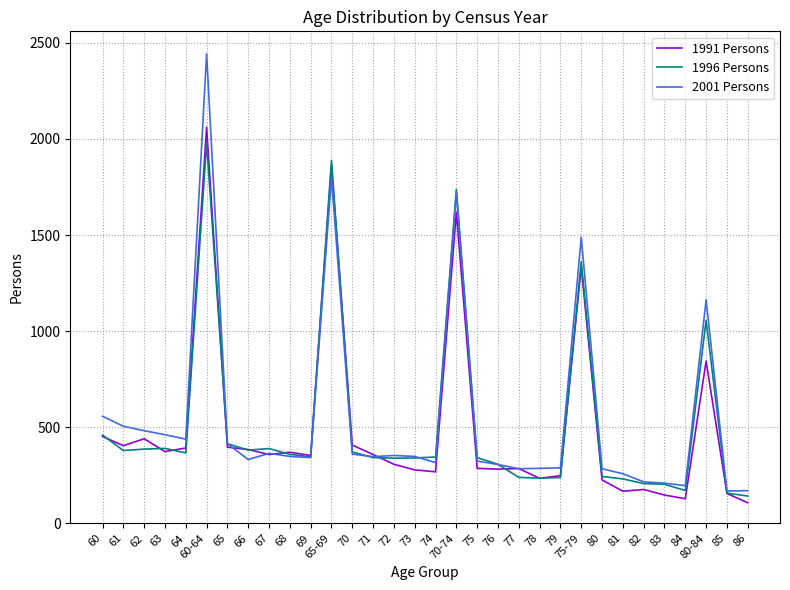

Count the number of data series in this chart.

3